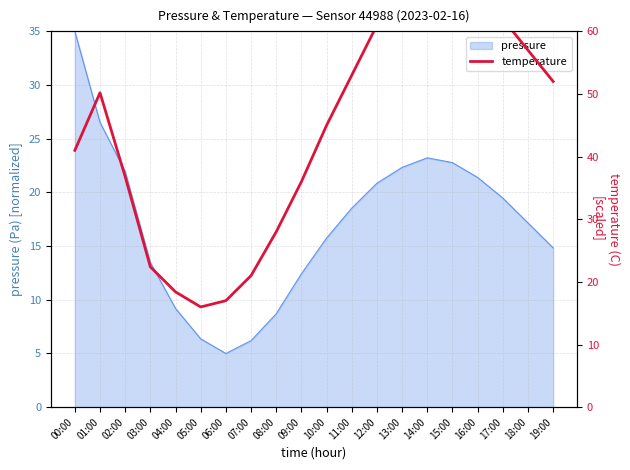

Reading left to right, what are all the values shown in this chart?

41.0	50.2	36.8	22.4	18.4	16.0	17.0	21.0	28.0	36.0	45.0	53.0	61.0	67.0	70.0	69.0	66.0	62.0	57.0	52.0